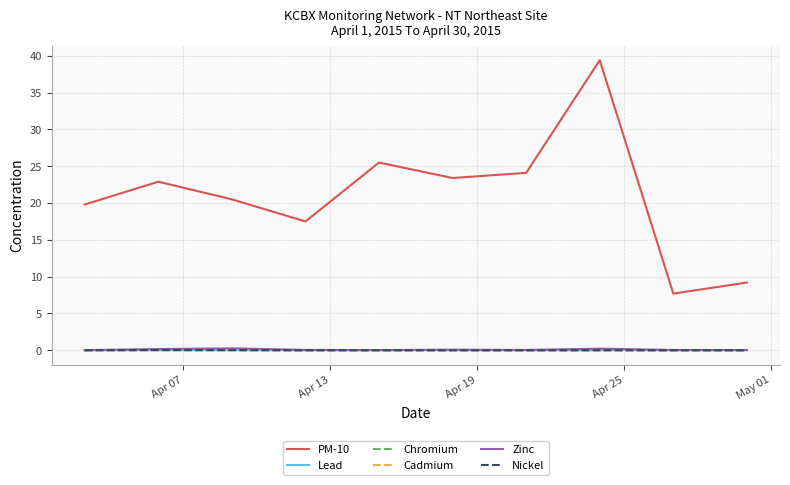

Which series has the largest total across all categories?

PM-10